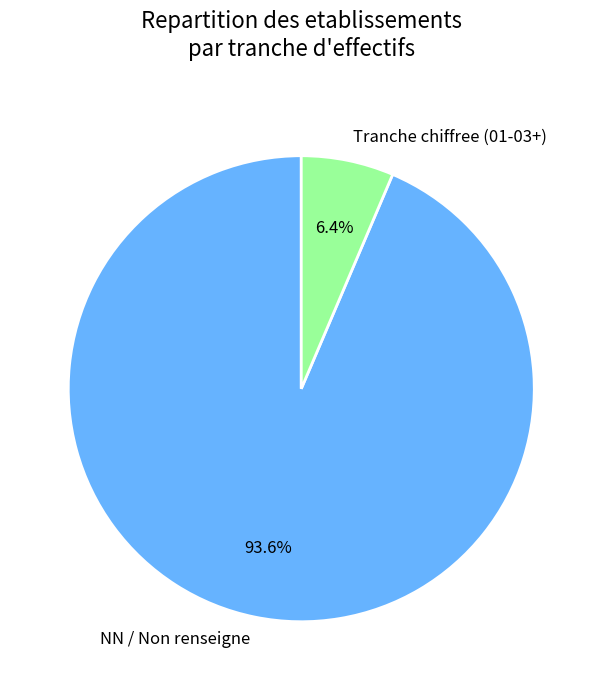

How many segments does this pie chart have?

2